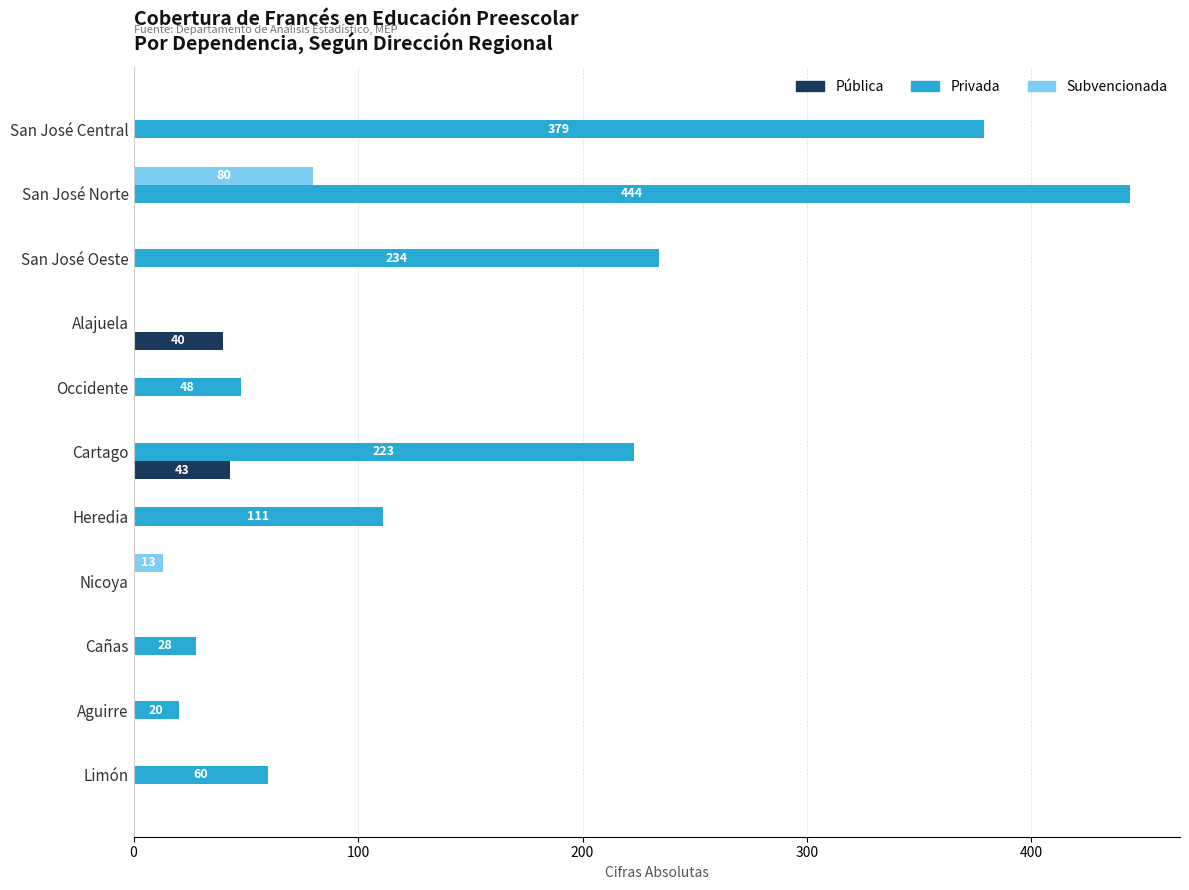

What is the maximum value for Privada?

444